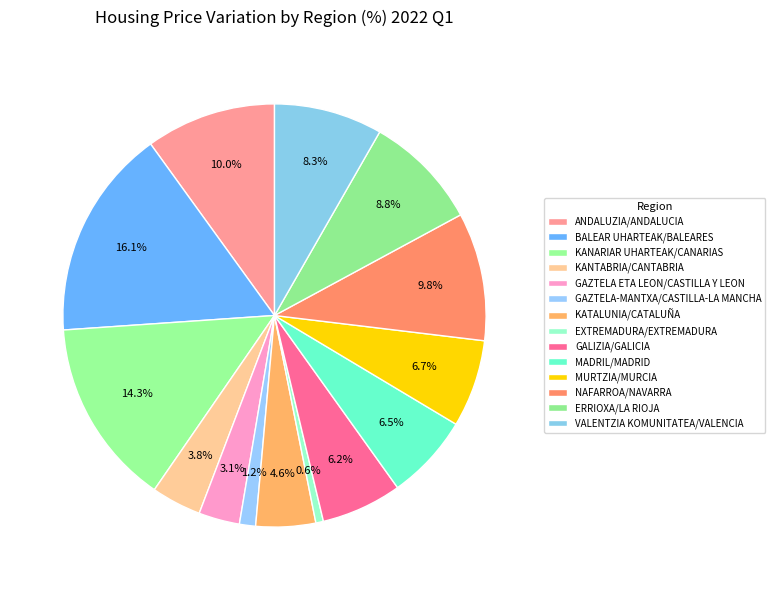

How many slices are in this pie chart?

14